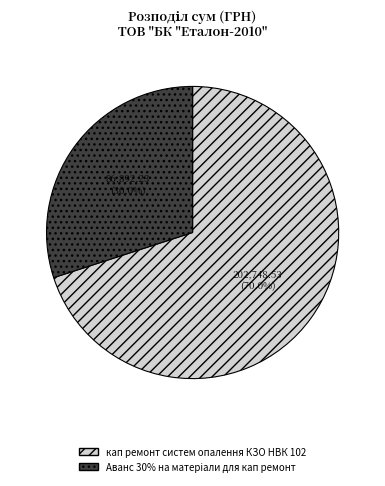

To the nearest percent, what is the difference between the largest and smallest slice percentages?

40%